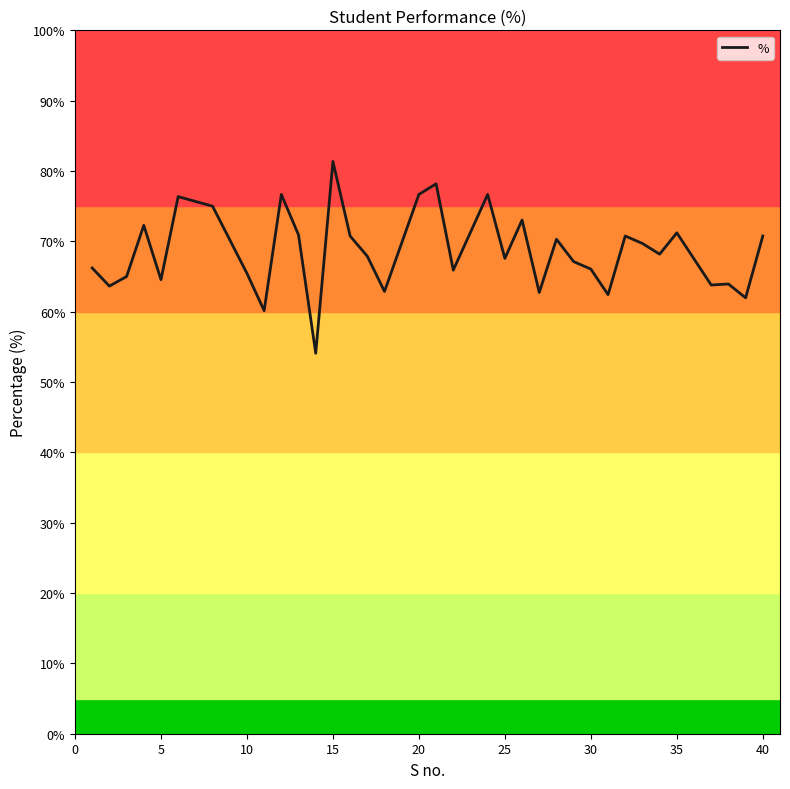

What is the maximum value shown in the chart?

81.4